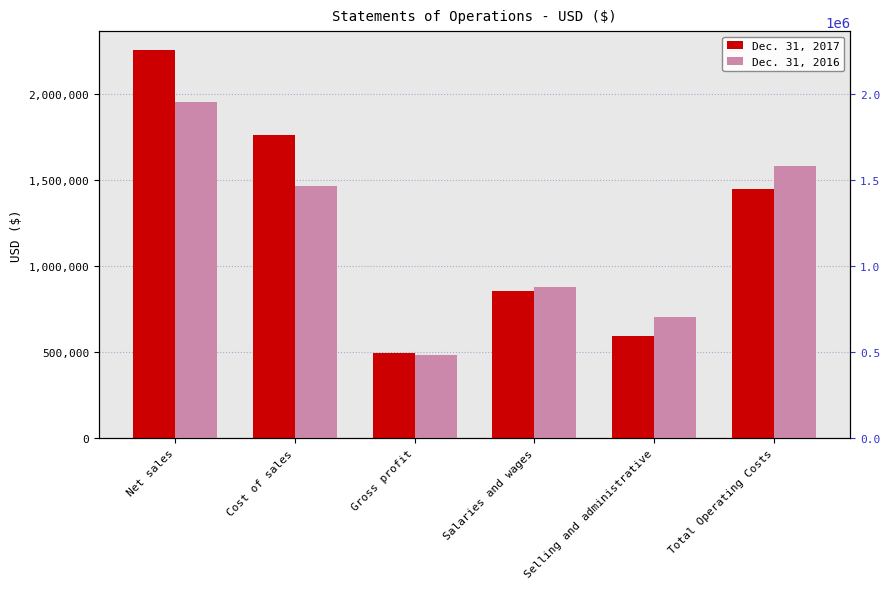

The value of Dec. 31, 2016 at Gross profit is 485332. True or false?

True